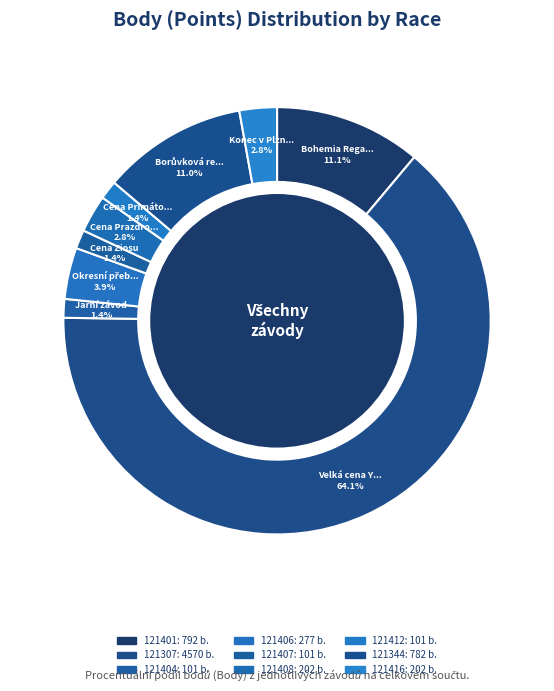

To the nearest percent, what is the difference between the largest and smallest slice percentages?

63%